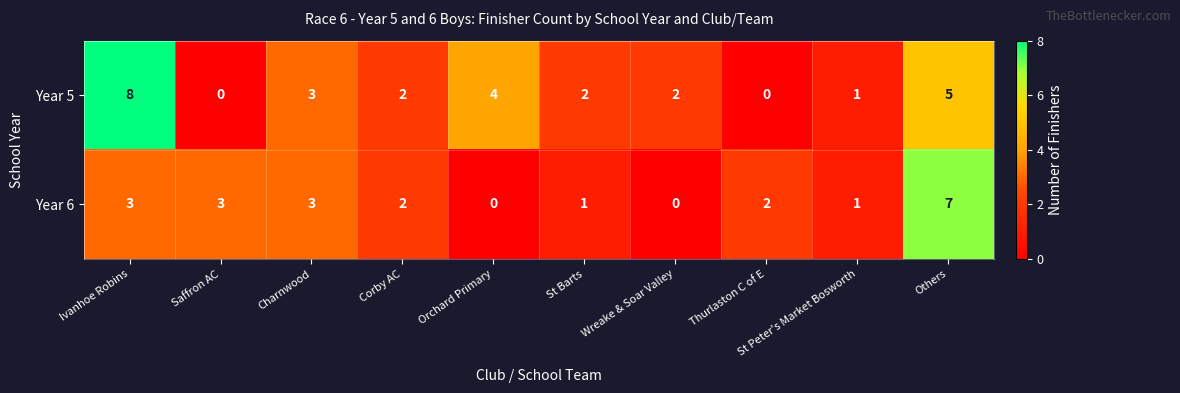

Where does the Year 6 series first go above 2?

Ivanhoe Robins